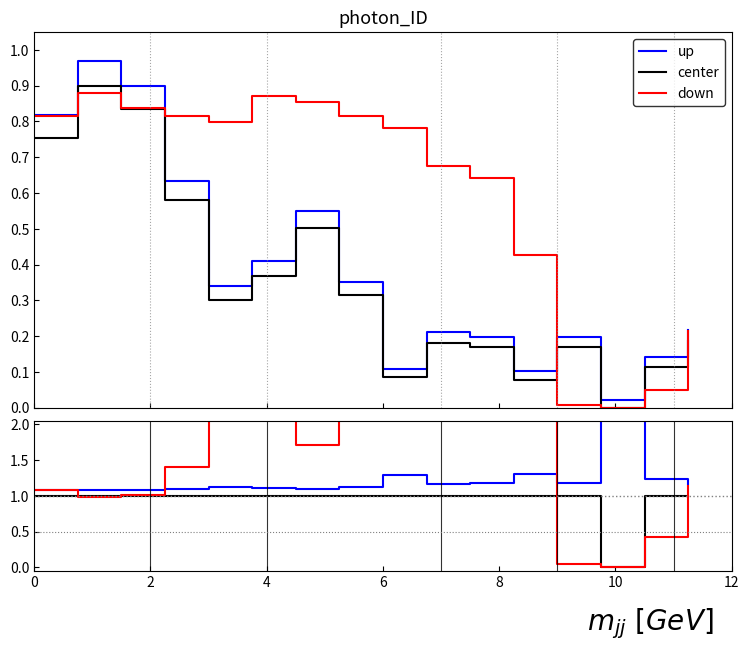

What value does the down series have at 2?

1.0